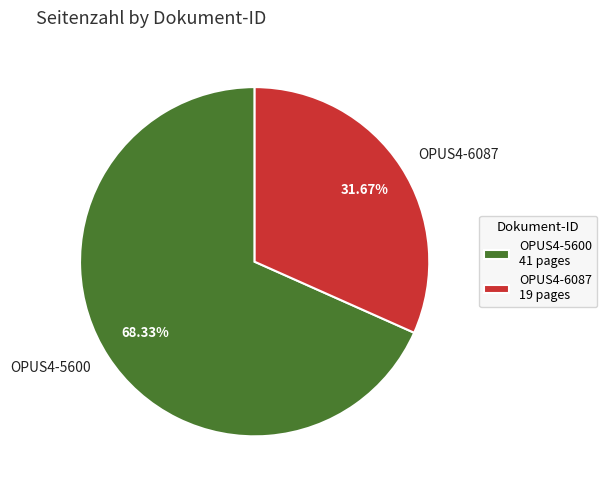

What is the largest slice in the pie chart?

OPUS4-5600